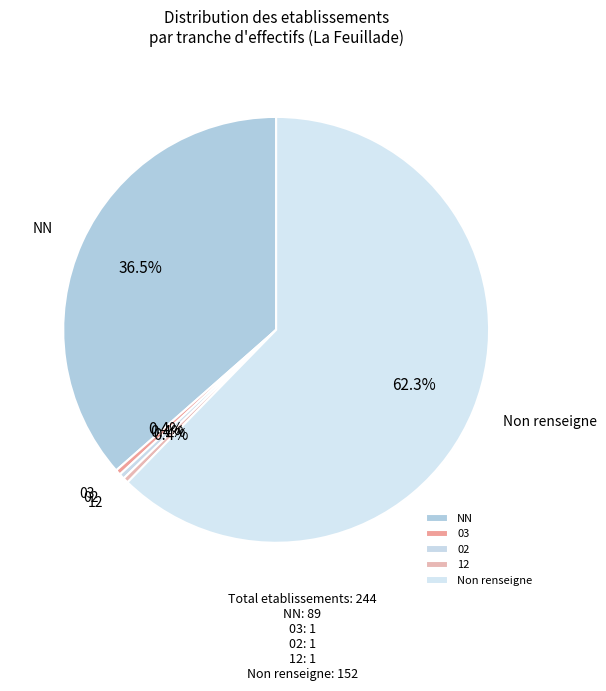

How many slices are in this pie chart?

5